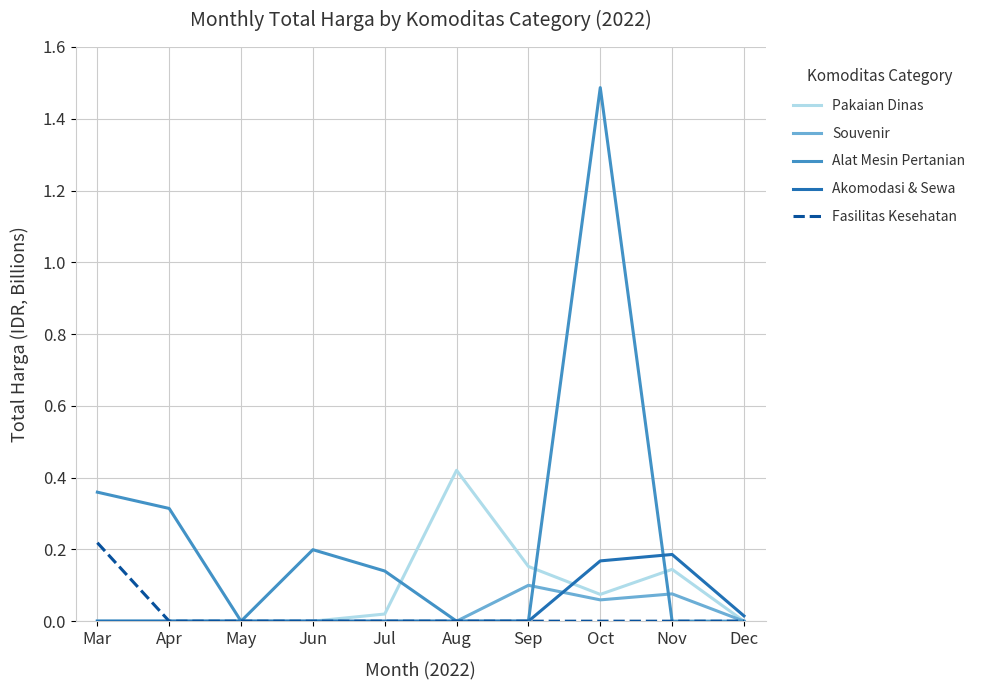

The value of Akomodasi & Sewa at Sep is 0.1. True or false?

False